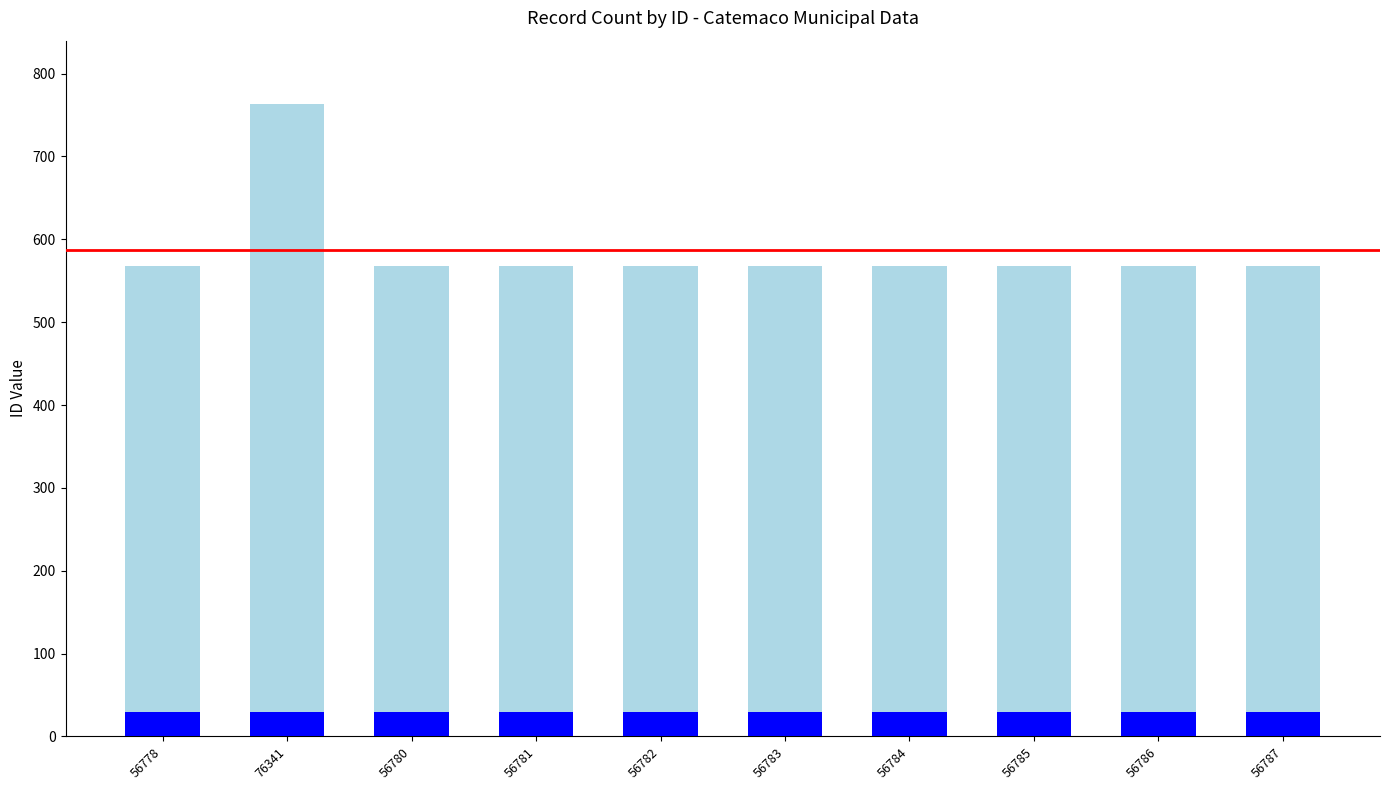

Between 56778 and 56785, which series saw the biggest shift?

Dry (May - Oct)